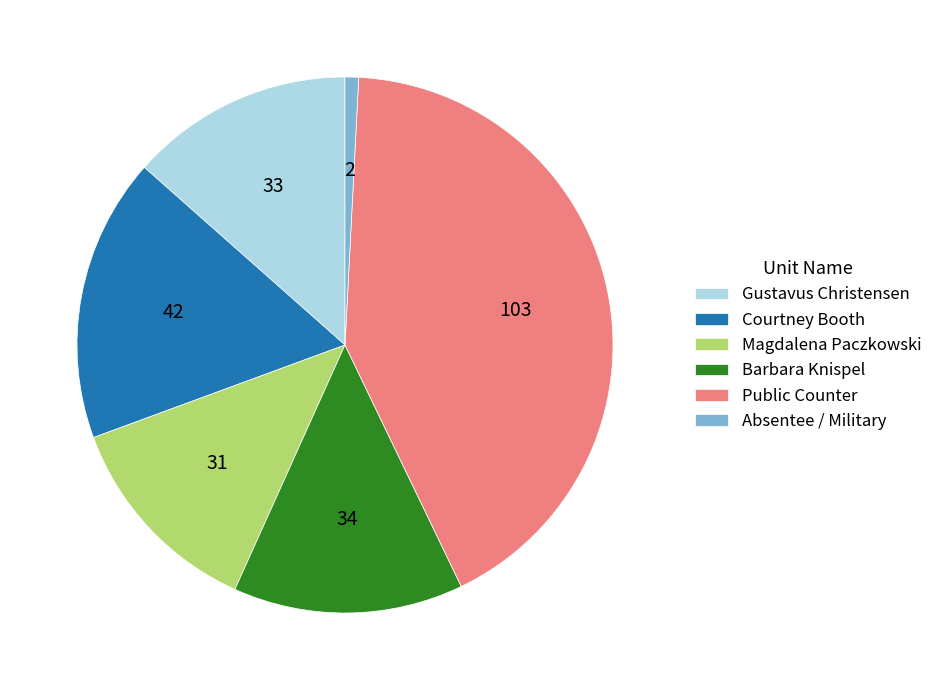

Between Magdalena Paczkowski and Courtney Booth, which is larger?

Courtney Booth